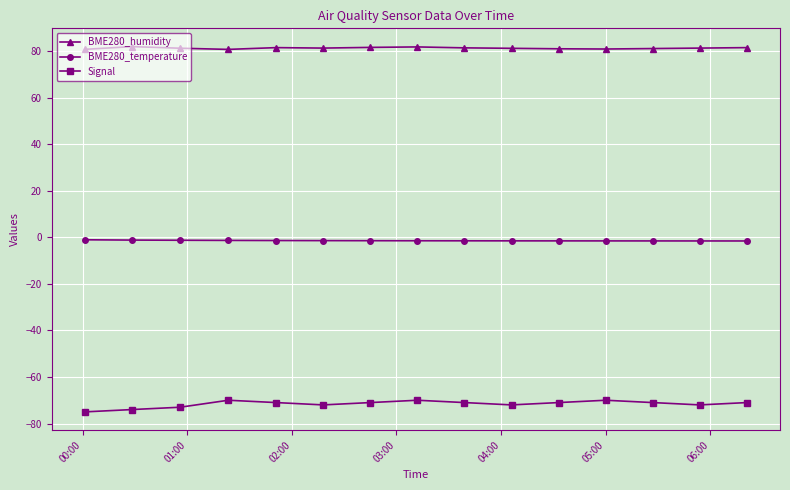

Which series has the largest range (max minus min)?

Signal